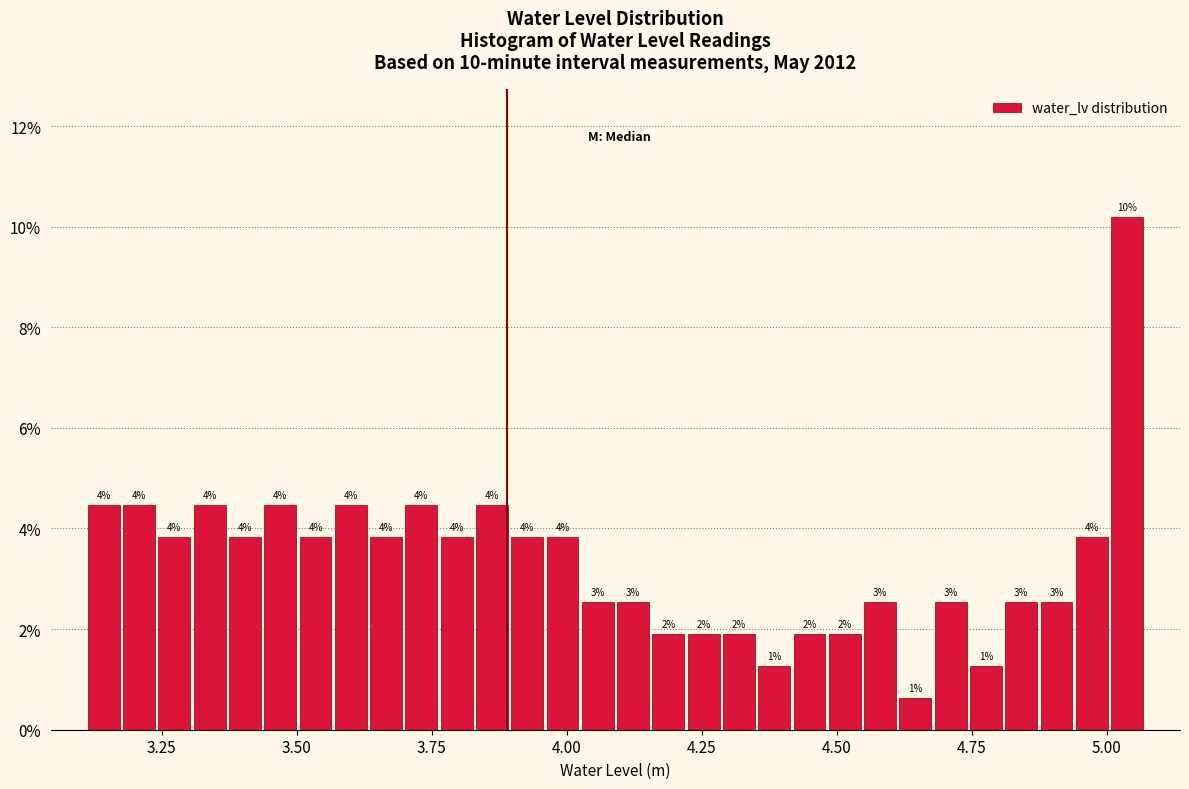

Read against the x-axis, roughly where is the centre of the tallest bar?

5.05